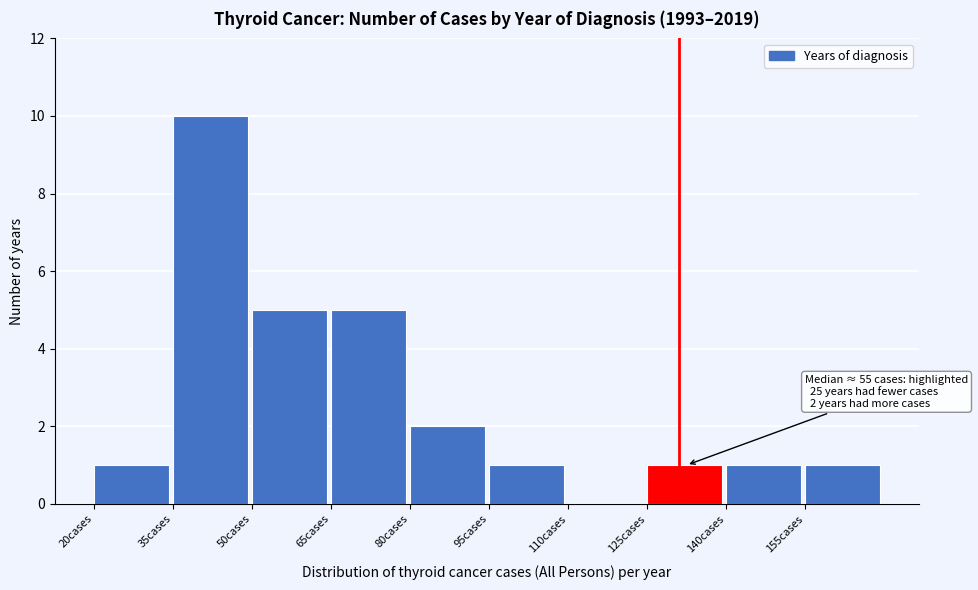

Over which range of the x-axis is the bar tallest?

35 to 50